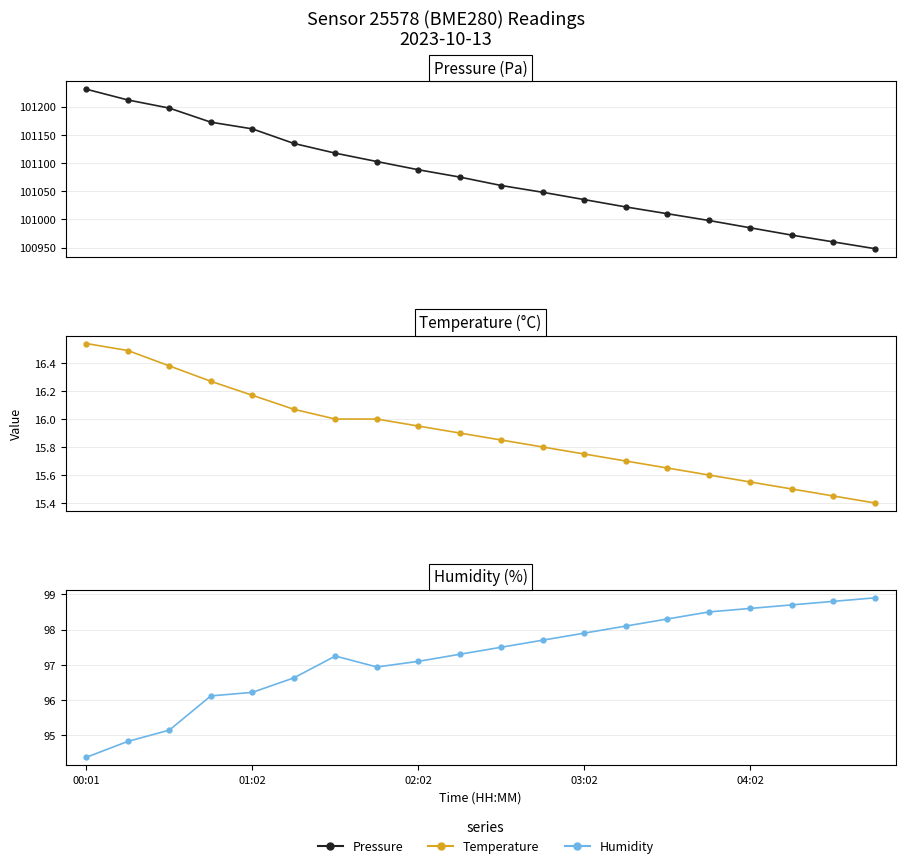

Which series changed the most between 02:02 and 6?

pressure